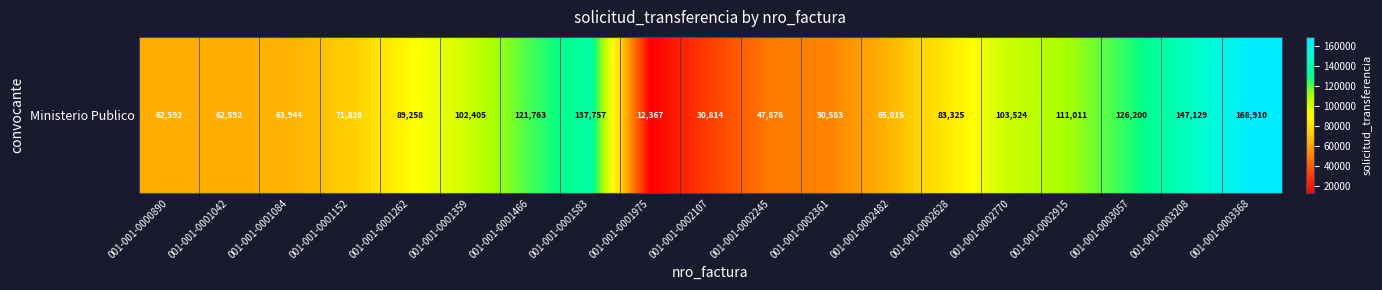

Which has a higher value, 001-001-0002915 or 001-001-0001042?

001-001-0002915